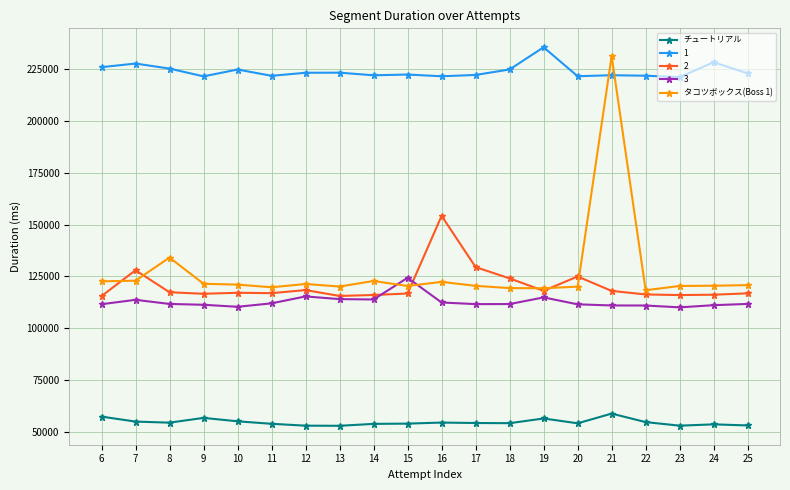

The チュートリアル series shows 20836 at 20. True or false?

False